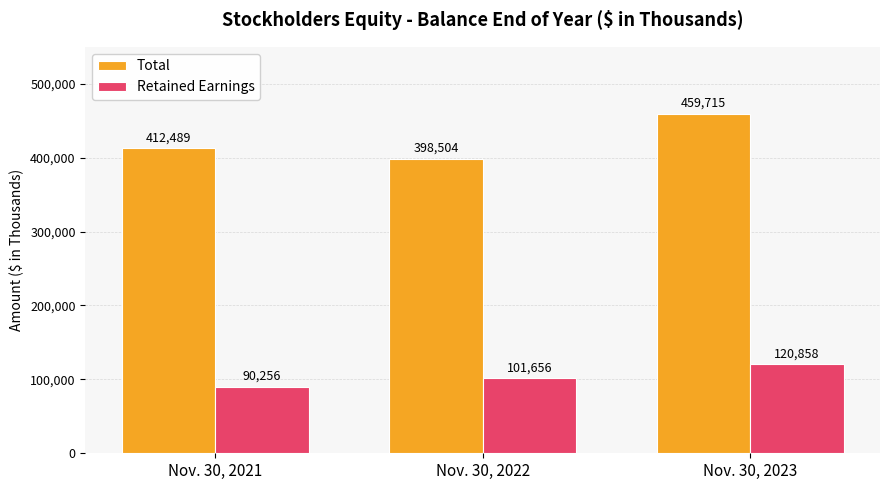

How many Retained Earnings values are between 90256 and 120858?

3